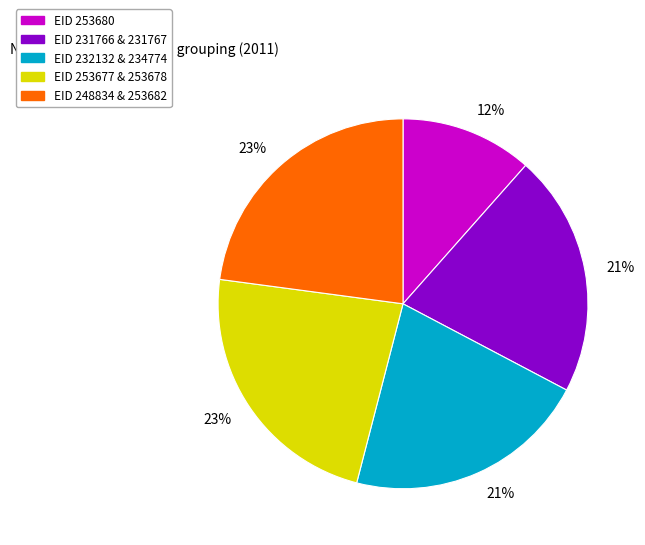

Does any single category account for the majority?

No